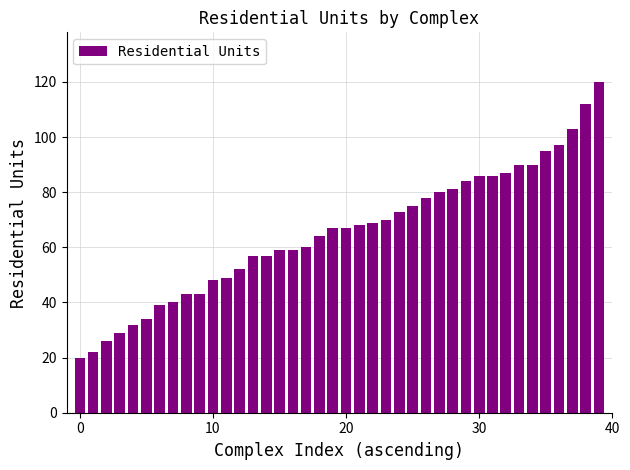

What is the minimum value shown in the chart?

20